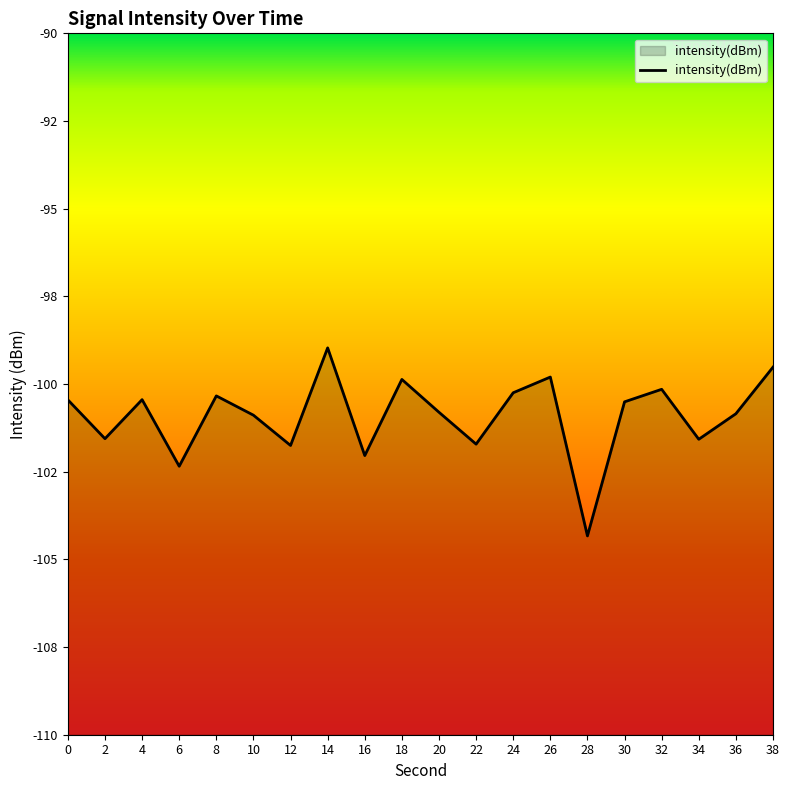

At which label is the value closest to -101?

10